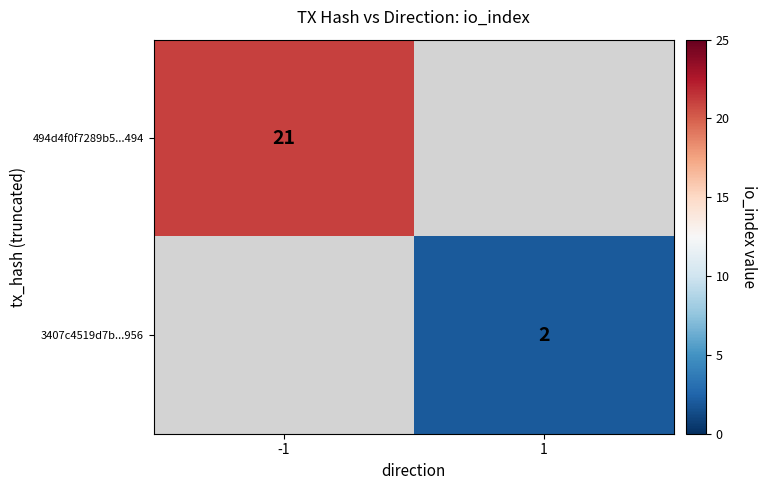

Is it true that 3407c4519d7b...956 equals 2 at 1?

True